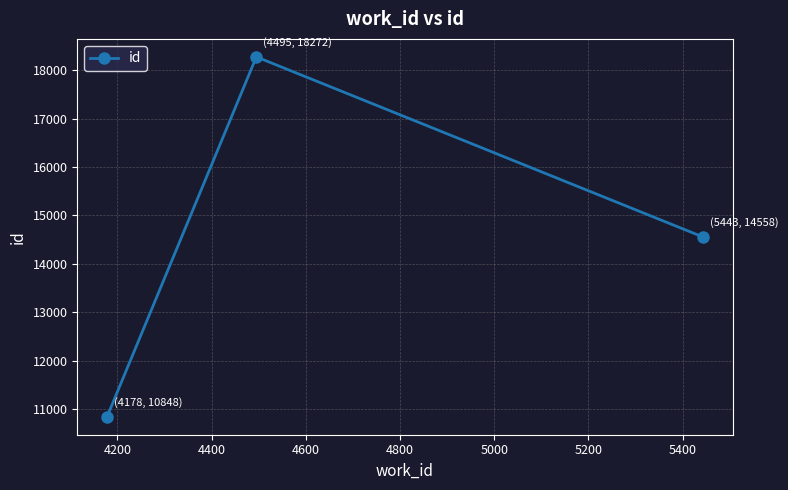

Reading left to right, what are all the values shown in this chart?

10848	18272	14558